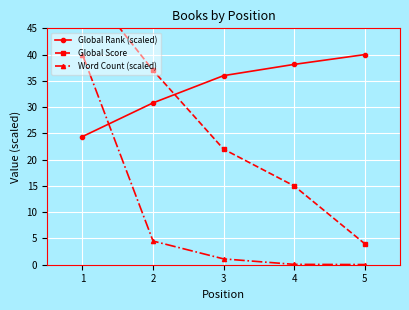

What is the value of the Global Rank (scaled) point at the 2nd from the left?

30.8